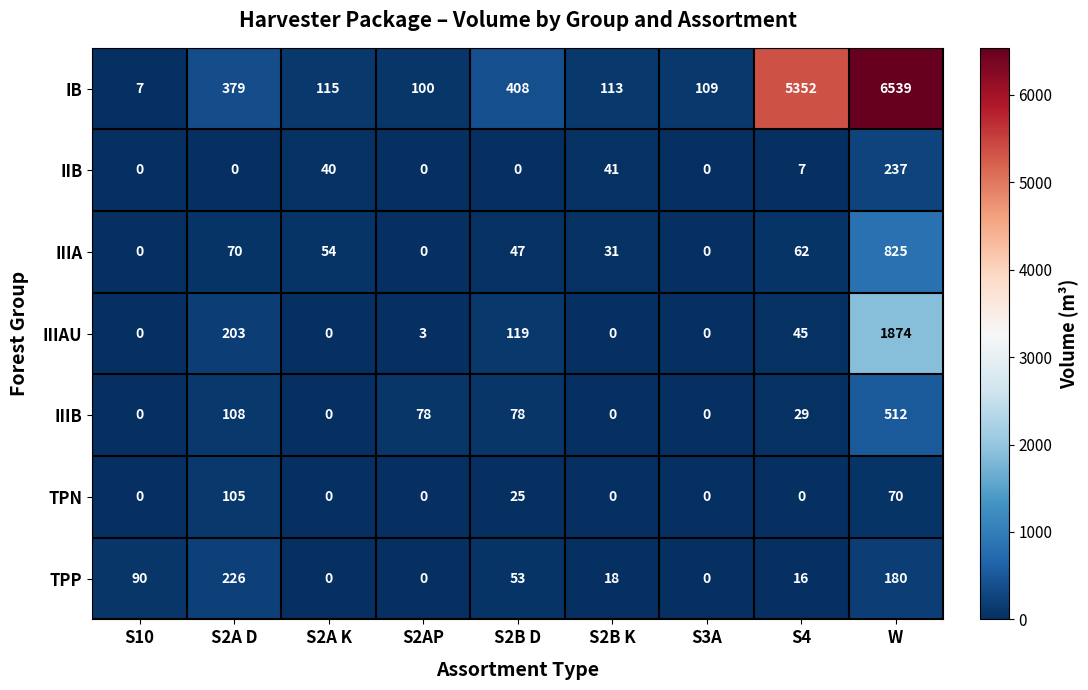

How many data points does each series have?

9